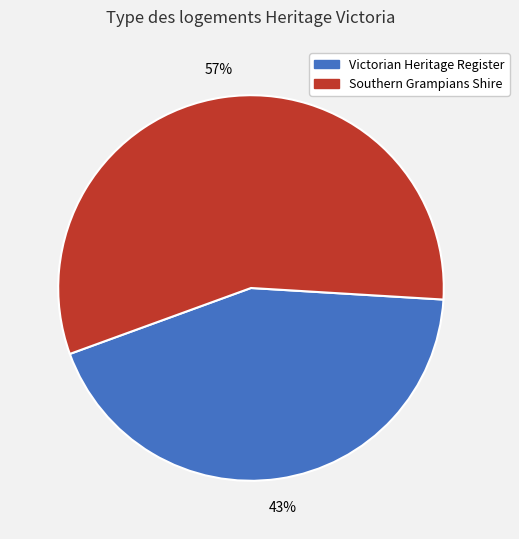

To the nearest percent, what portion does Southern Grampians Shire represent?

57%